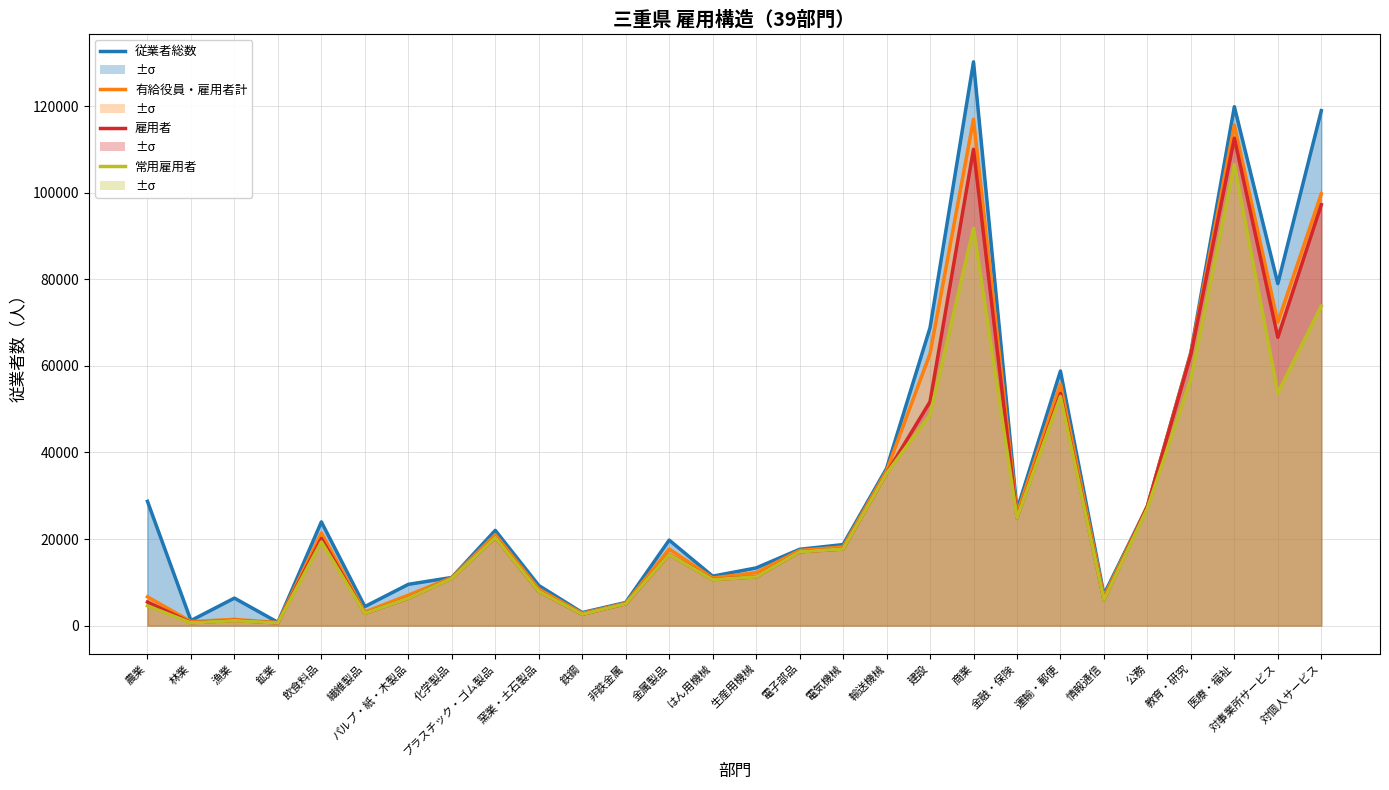

Is the value of 雇用者 at 金融・保険 greater than the value of 常用雇用者 at 公務?

No